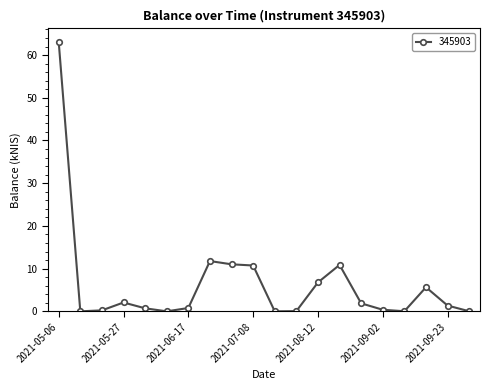

What is the sum of all values?

127.4